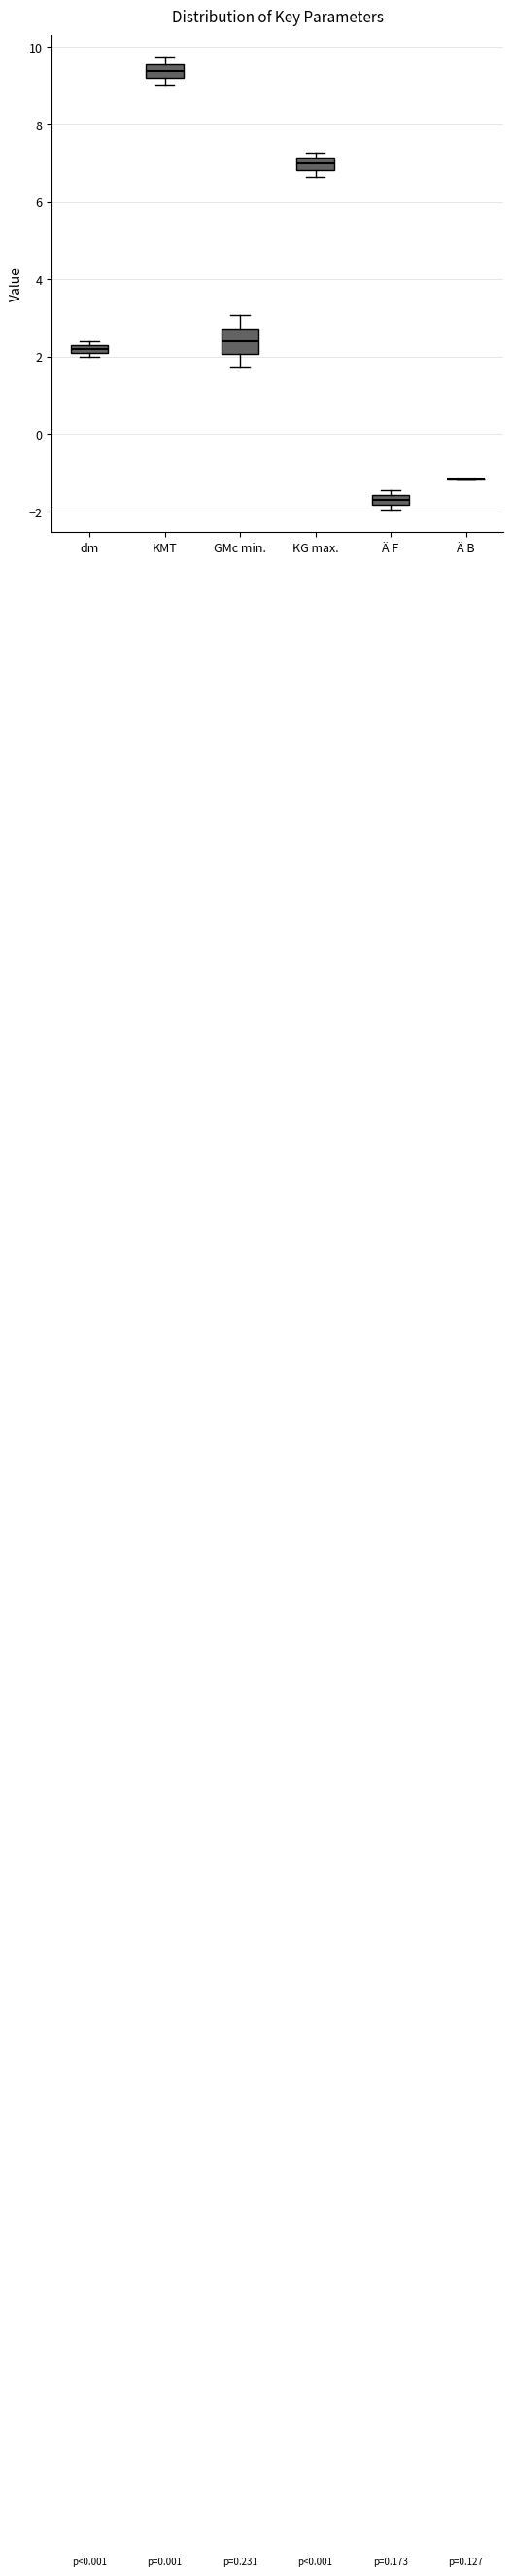

Comparing the boxes themselves (not the whiskers), which one is the tallest?

GMc min.